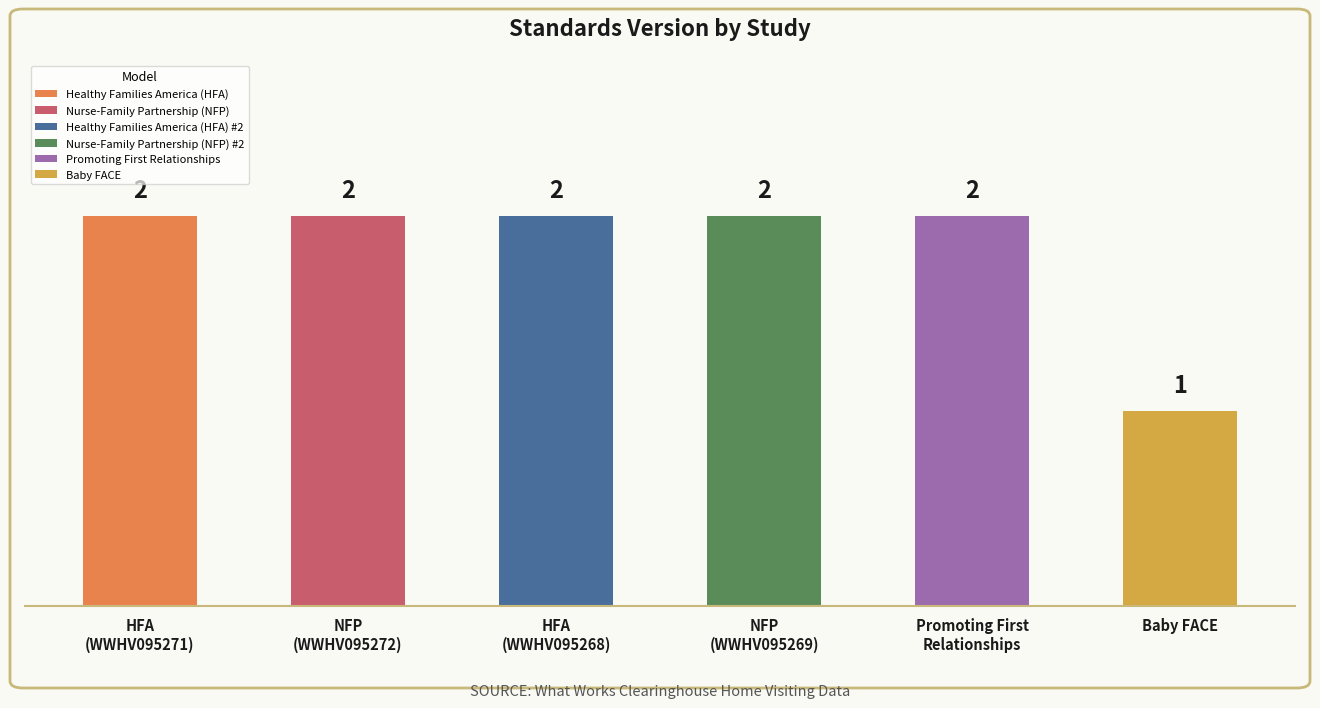

What is the difference between the maximum and minimum values?

1